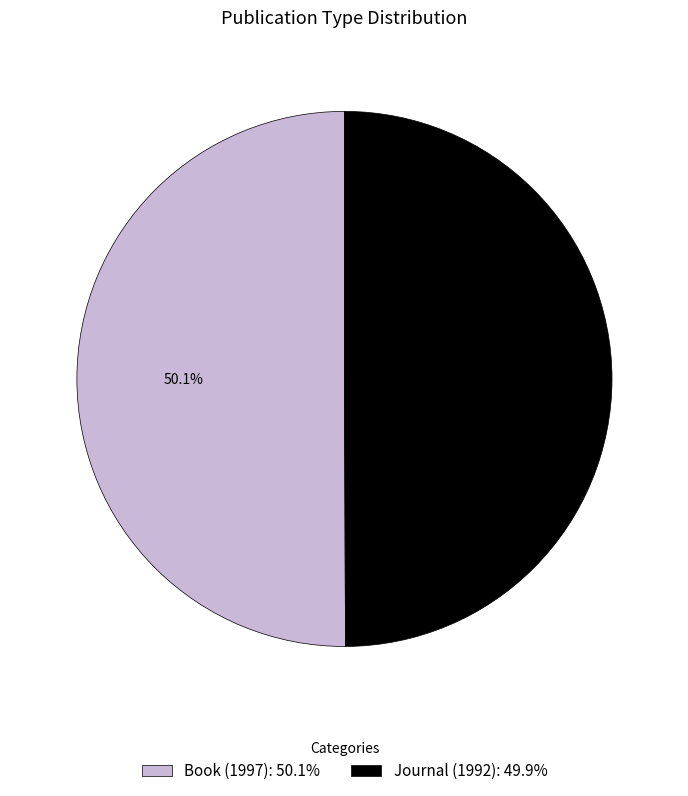

Does any single category account for the majority?

Yes